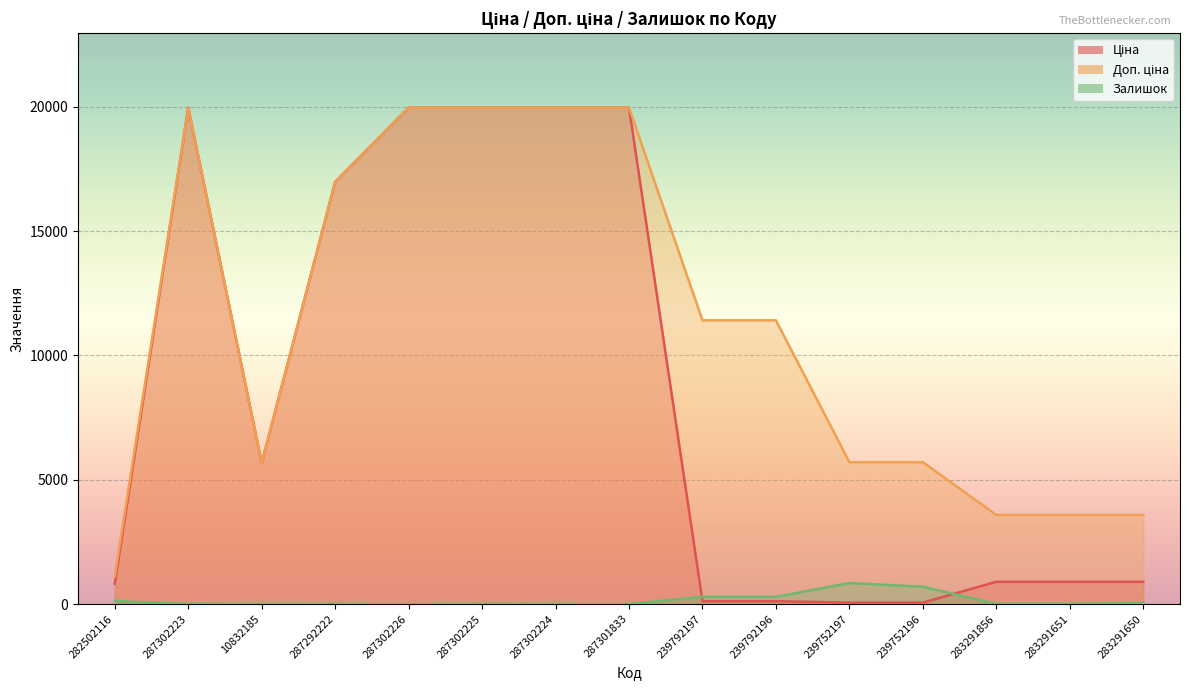

What is the sum of the Залишок values at 287302223 and 239752196?

705.0